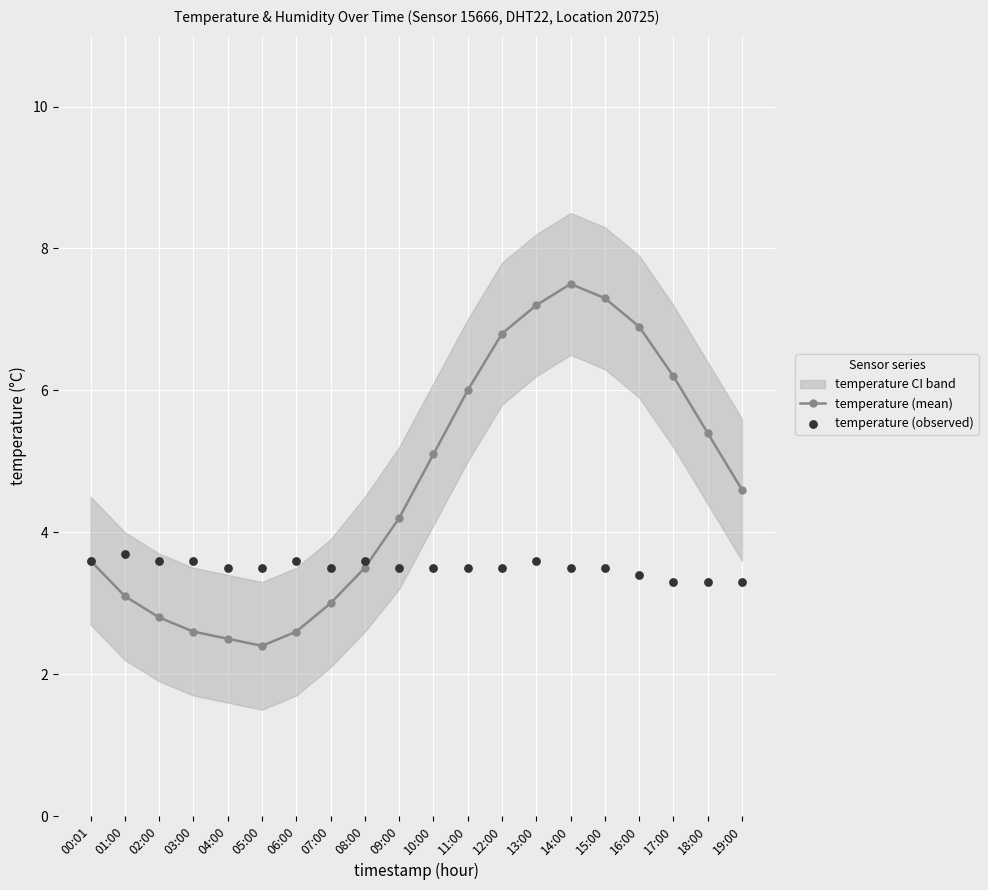

Which series contains the lowest Y value?

temperature (mean)